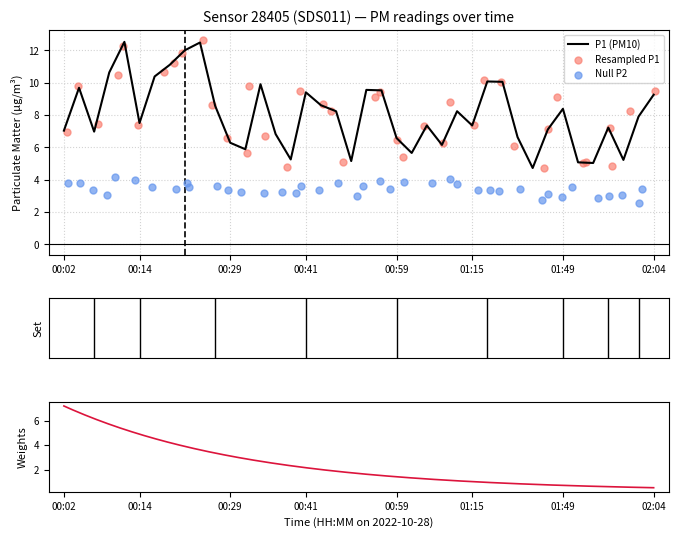

What is the change in value from 15 to 21?

+4.3